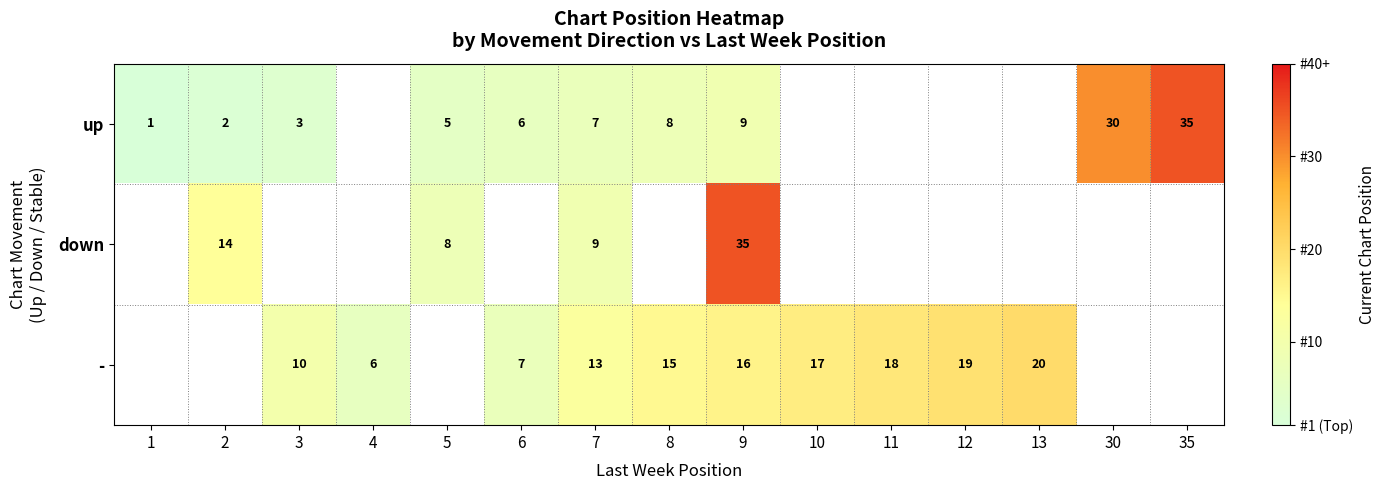

Is the value of down at 2 greater than the value of up at 1?

Yes